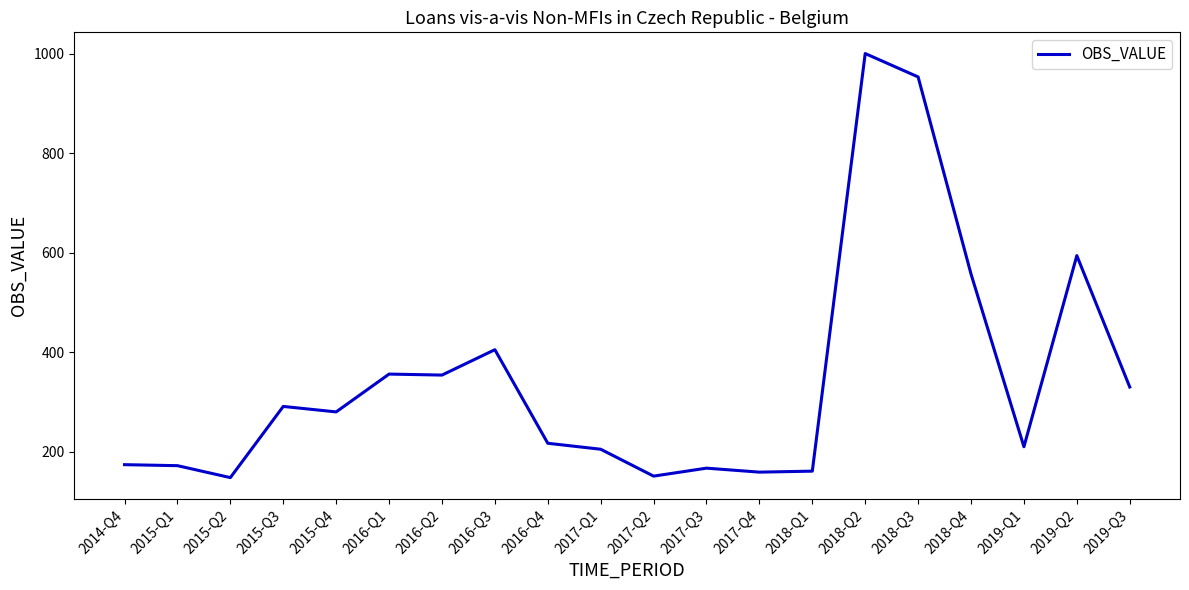

What is the change in value from 2014-Q4 to 2019-Q1?

+36